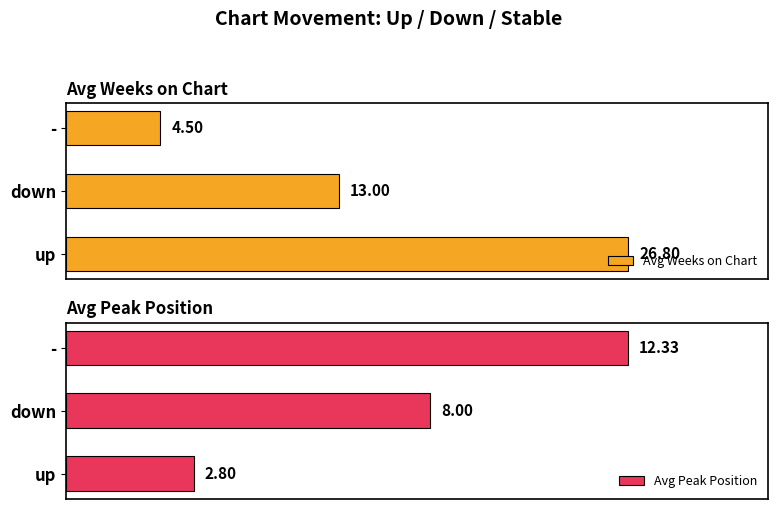

Where is Avg Weeks on Chart nearest to the value 15?

down